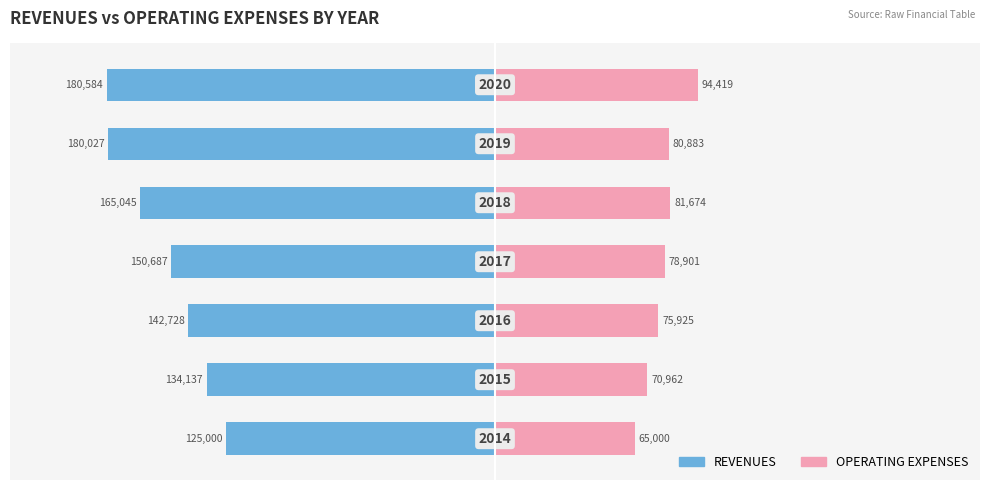

Which series changed the most between 1 and 4?

REVENUES